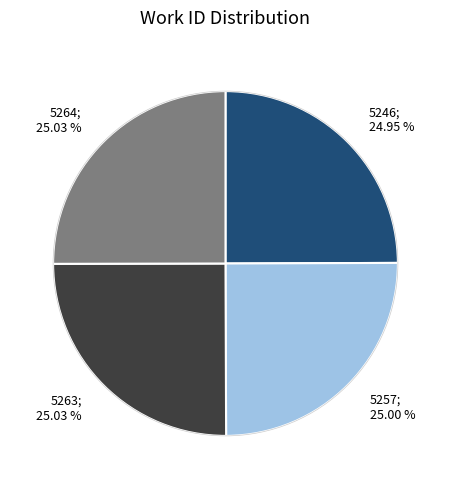

How much of the chart is everything except 5264?

75.0%